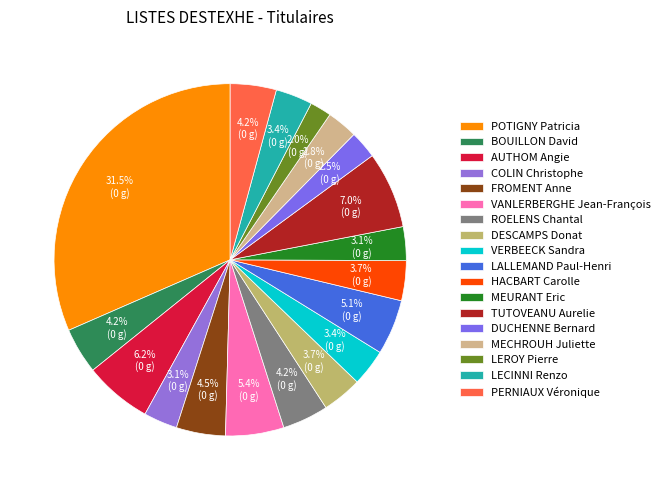

Does any single category account for the majority?

No